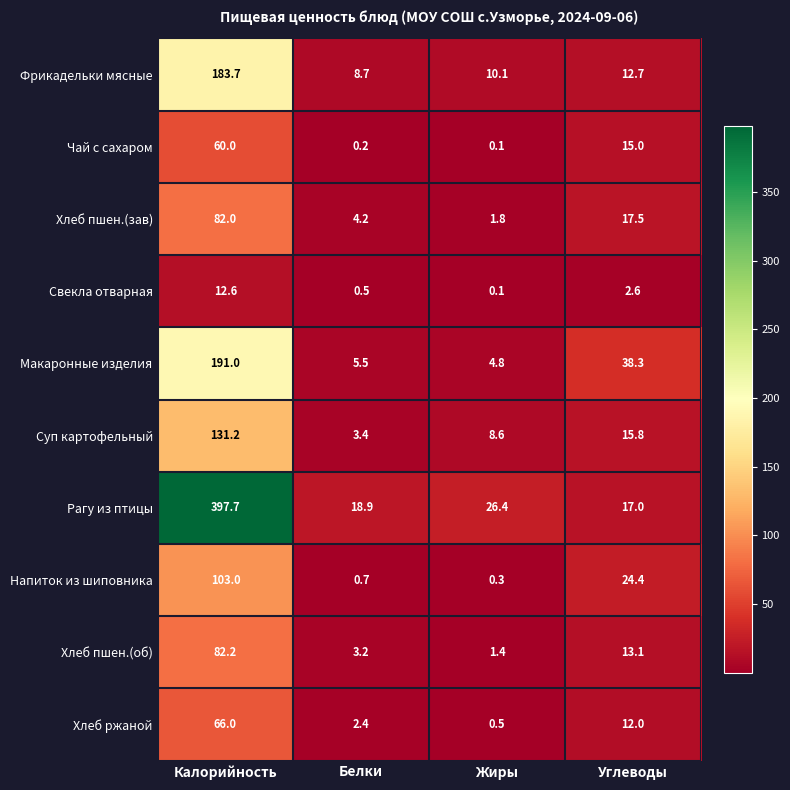

Count the number of data series in this chart.

10